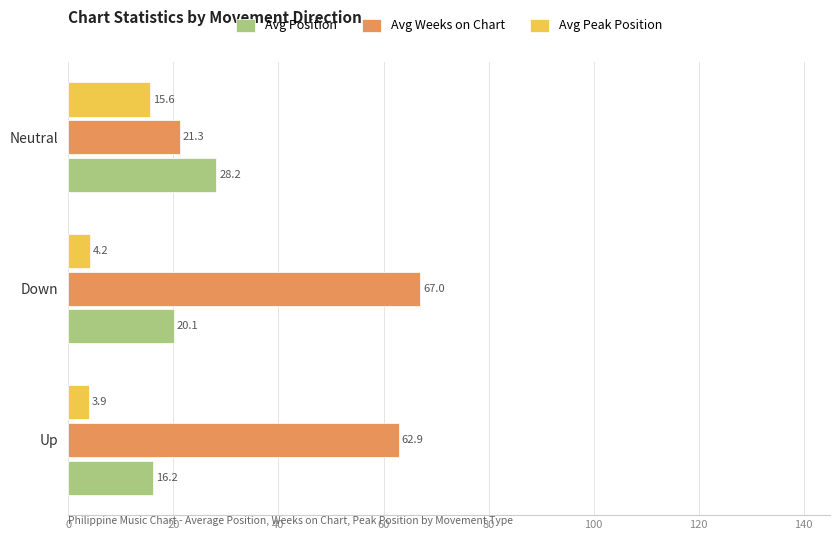

Rank the series by their average value, from highest to lowest.

Avg Weeks on Chart, Avg Position, Avg Peak Position